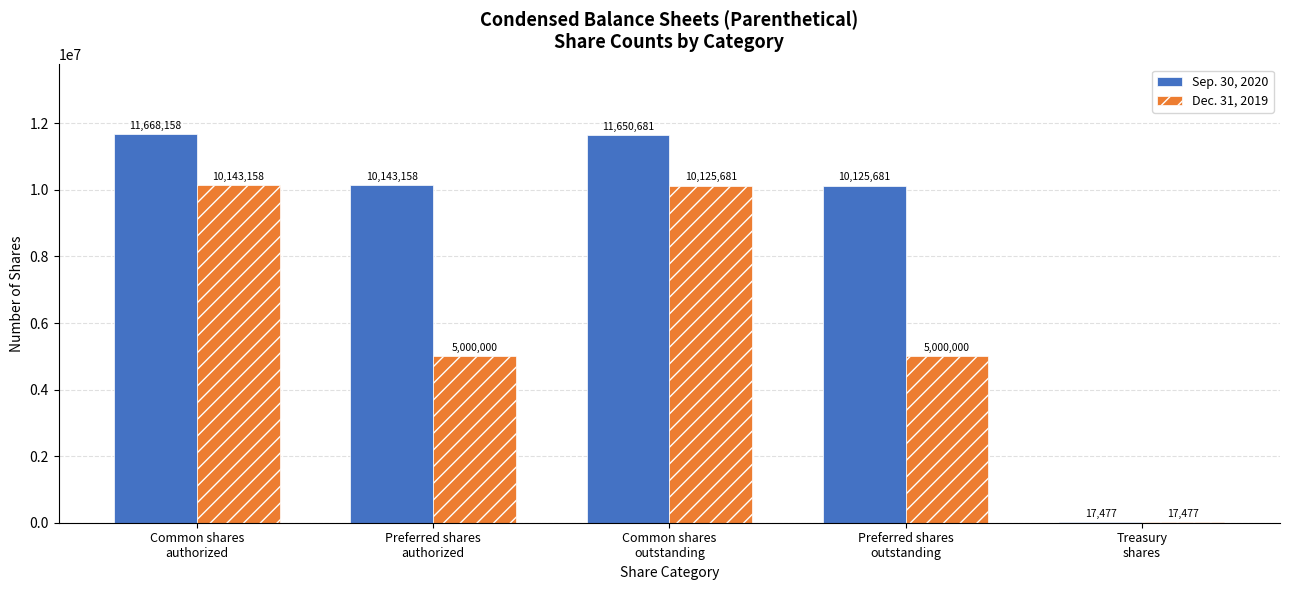

What is the sum of the Dec. 31, 2019 values at Common shares
authorized and Preferred shares
outstanding?

15143158